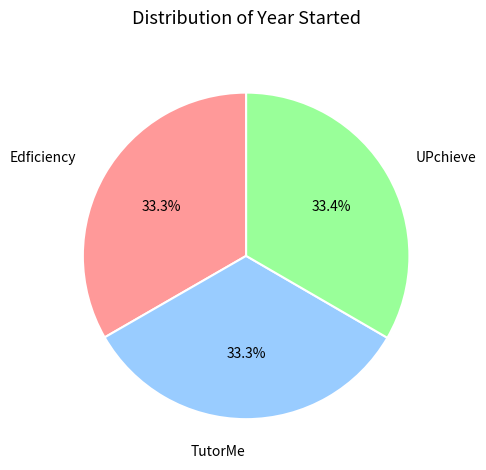

To the nearest percent, what is the average slice percentage?

33%